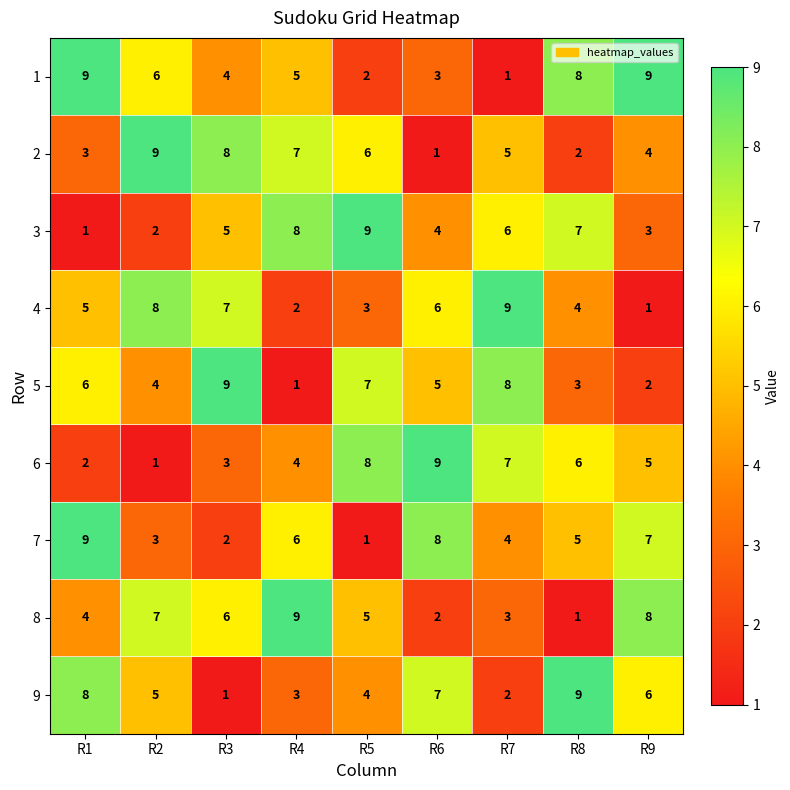

Where does the 2 series first go above 5?

R2